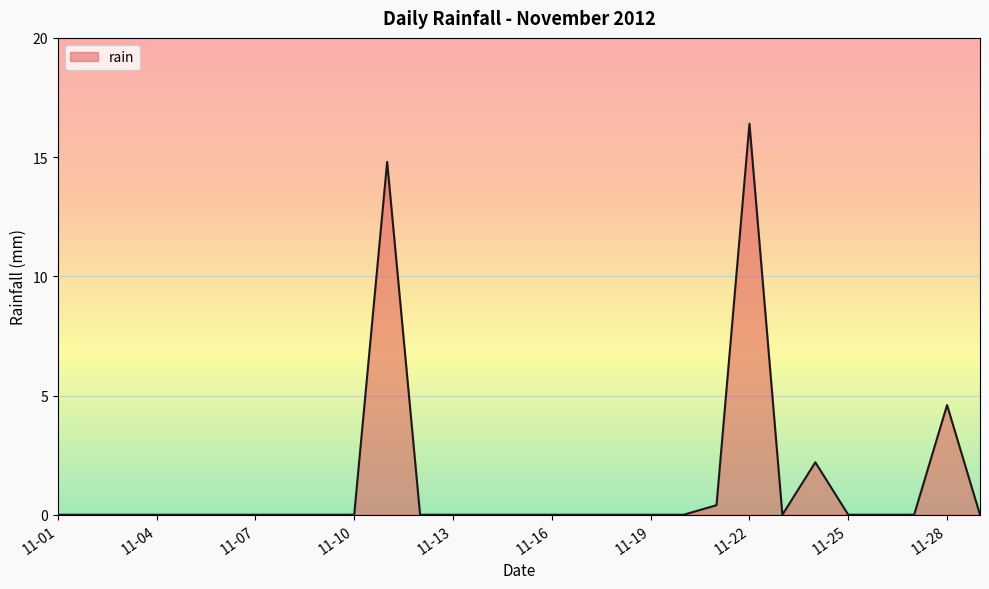

What is the difference between the maximum and minimum values?

16.4